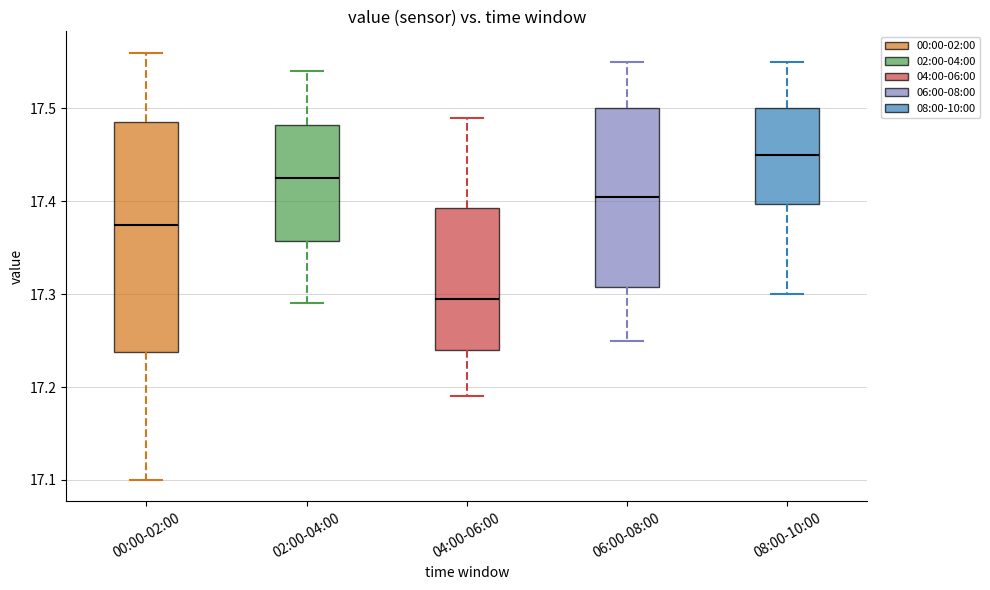

Where does the median line of the box for 06:00-08:00 sit on the y-axis? The values are not printed on the chart, so give them approximately, as read against the axis.

17.41